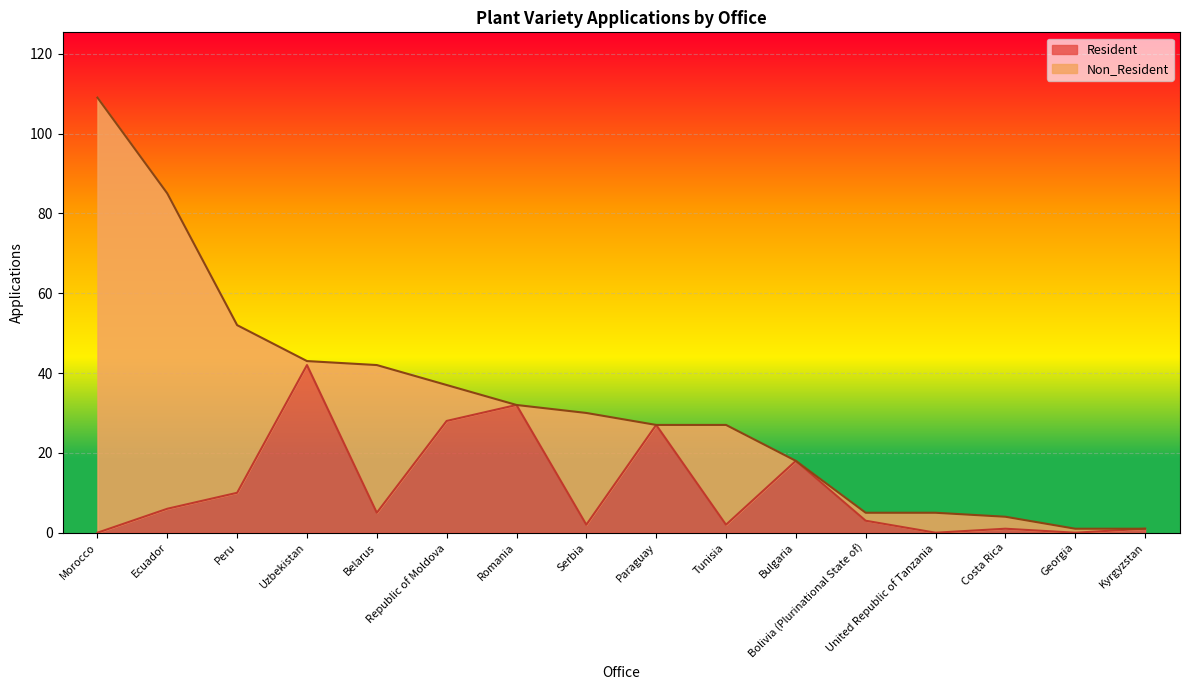

At which label is the value closest to 21?

Bulgaria